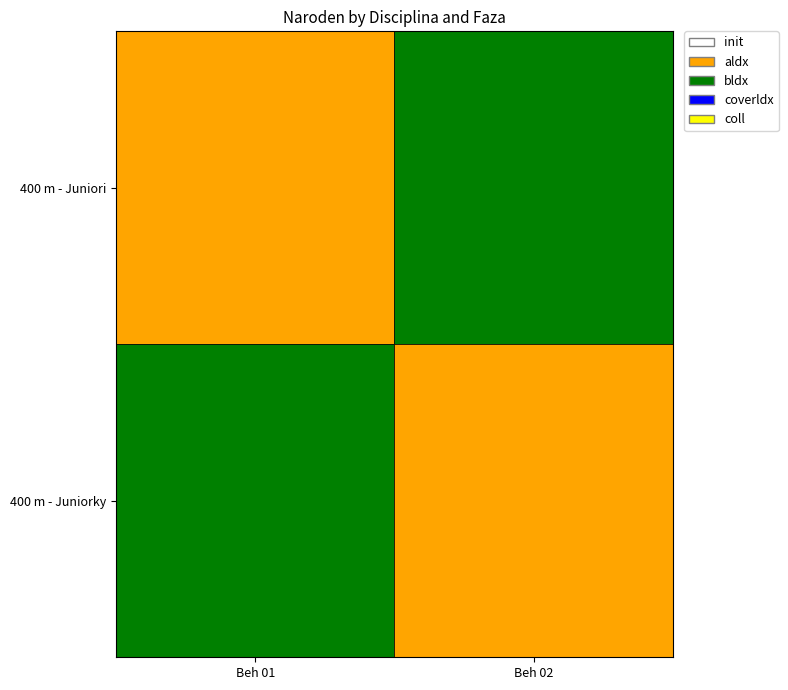

Reading left to right, list all the values displayed in this chart.

400 m - Juniori: 3	4
400 m - Juniorky: 4	3